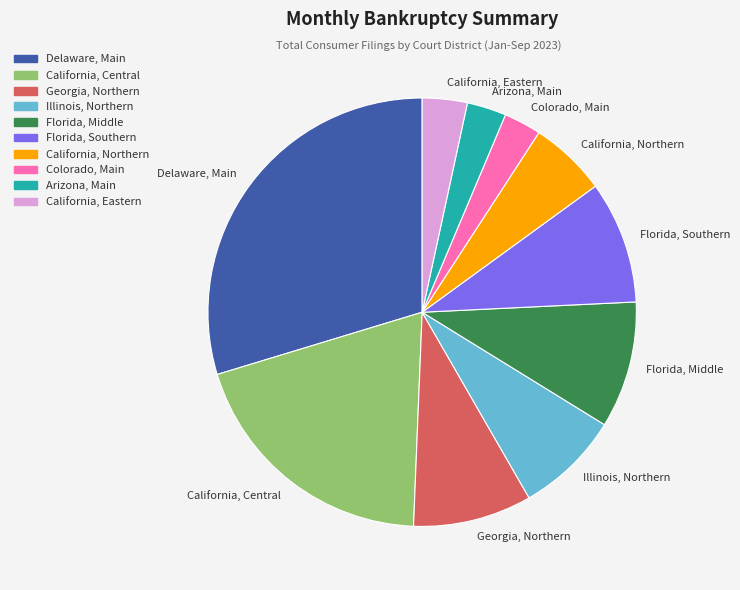

Which category has the biggest portion of the pie?

Delaware, Main